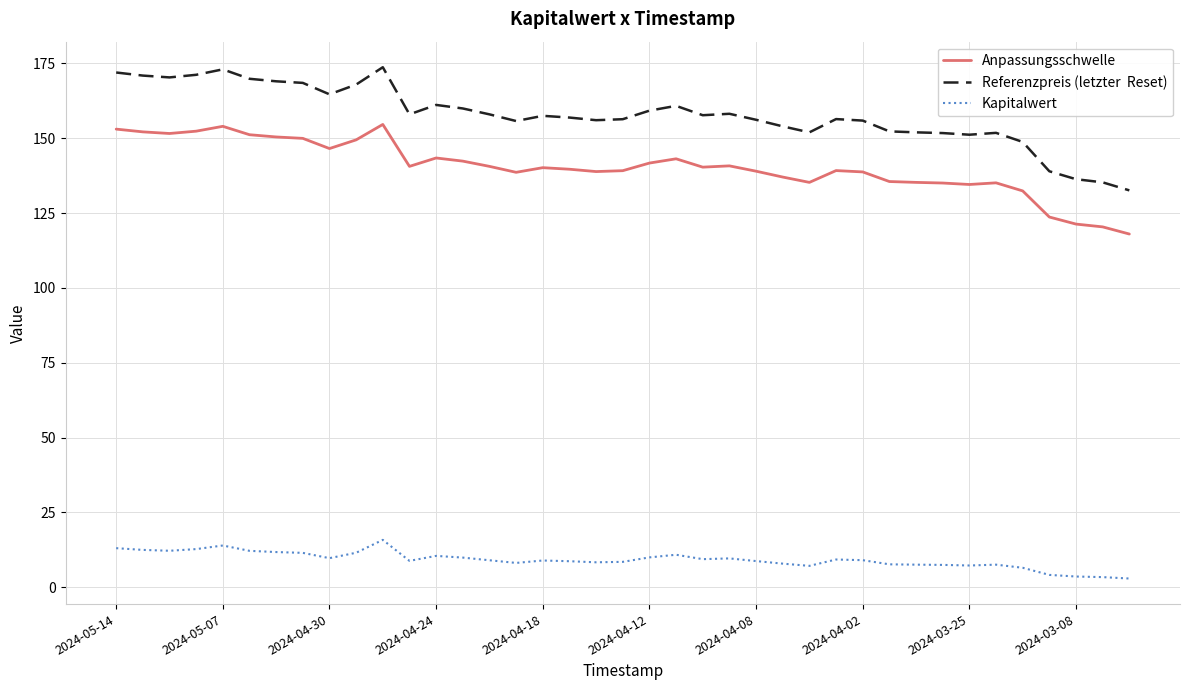

What is the greatest value displayed?

173.7